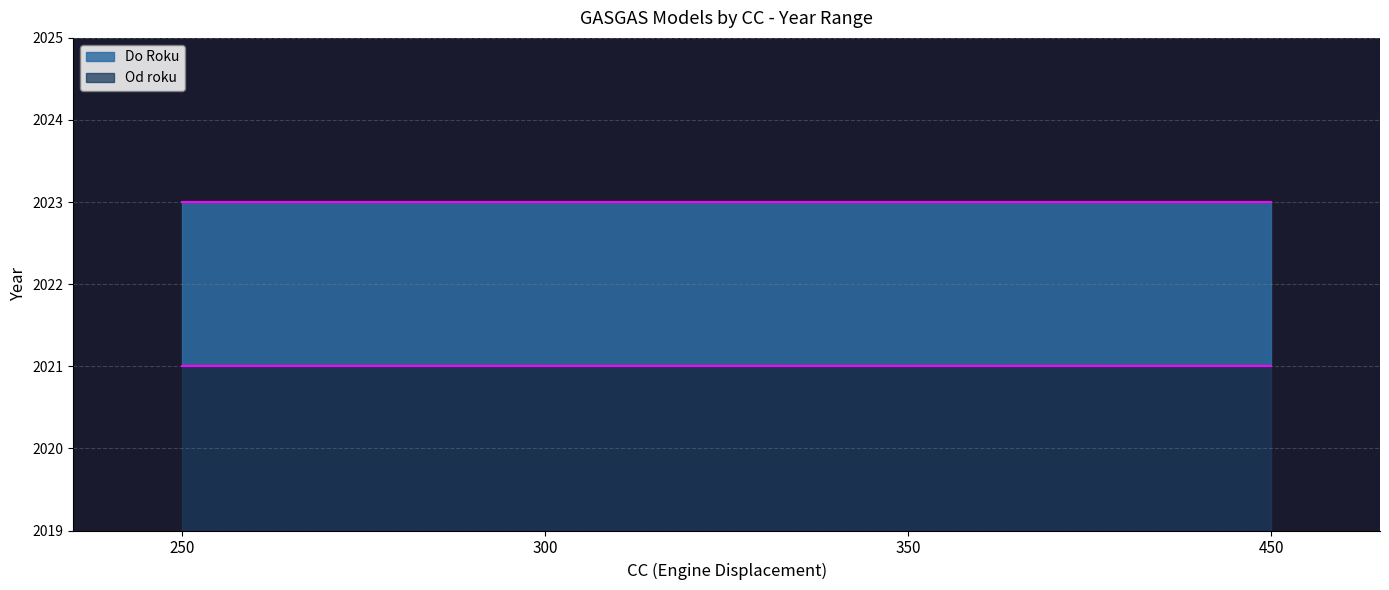

How many series are shown in this chart?

2